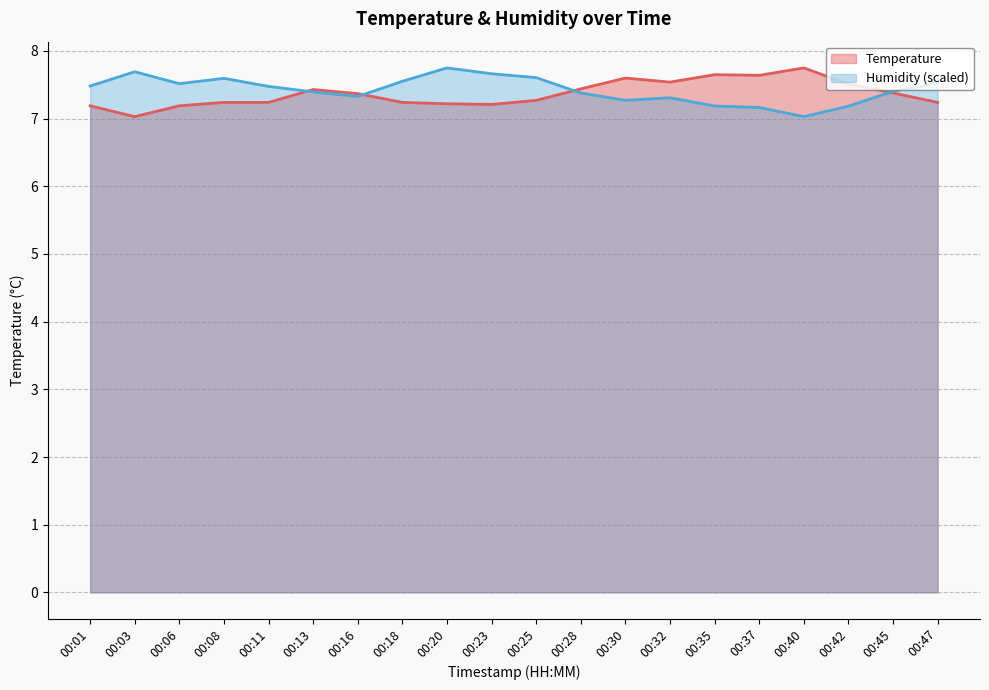

Where is the first local minimum for Humidity?

00:06